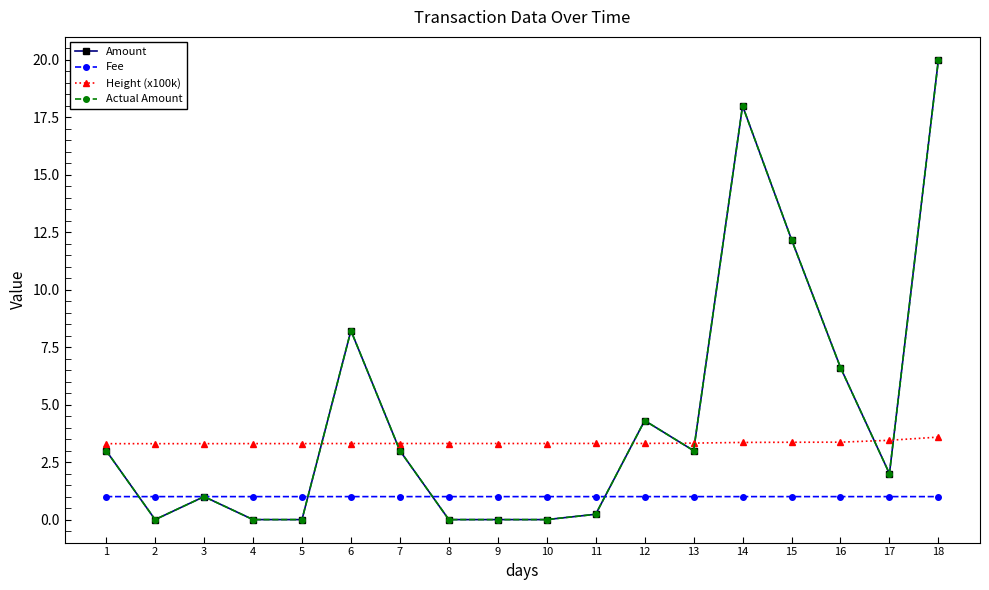

Reading left to right, what are all the values shown in this chart?

Amount: 1=3.0	2=0.0	3=1.0	4=0.0	5=0.0	6=8.2	7=3.0	8=0.0	9=0.0	10=0.0	11=0.2	12=4.3	13=3.0	14=18.0	15=12.2	16=6.6	17=2.0	18=20.0
Fee: 1=1.0	2=1.0	3=1.0	4=1.0	5=1.0	6=1.0	7=1.0	8=1.0	9=1.0	10=1.0	11=1.0	12=1.0	13=1.0	14=1.0	15=1.0	16=1.0	17=1.0	18=1.0
Height (x100k): 1=3.3	2=3.3	3=3.3	4=3.3	5=3.3	6=3.3	7=3.3	8=3.3	9=3.3	10=3.3	11=3.3	12=3.3	13=3.3	14=3.4	15=3.4	16=3.4	17=3.5	18=3.6
Actual Amount: 1=3.0	2=0.0	3=1.0	4=0.0	5=0.0	6=8.2	7=3.0	8=0.0	9=0.0	10=0.0	11=0.2	12=4.3	13=3.0	14=18.0	15=12.2	16=6.6	17=2.0	18=20.0